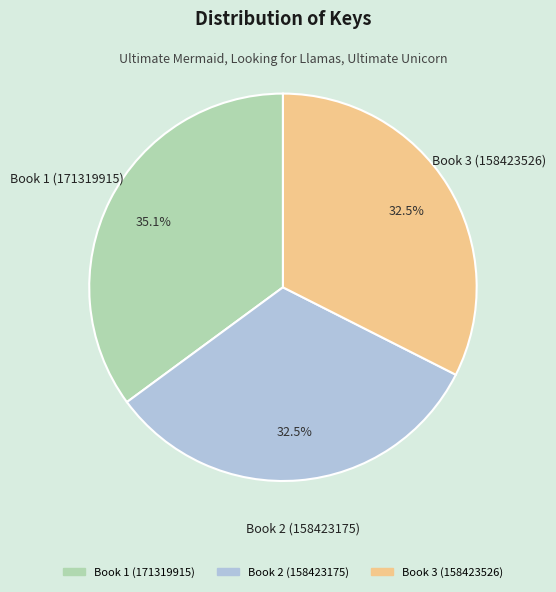

To the nearest percent, what is the average slice percentage?

33%